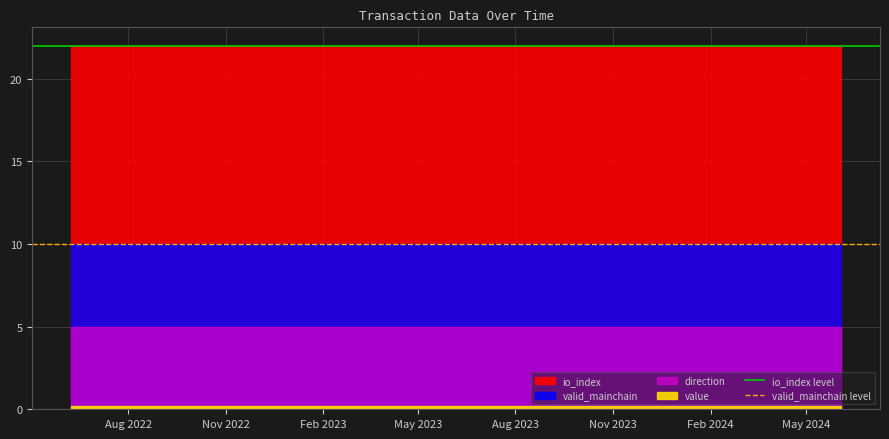

Which has a higher value, Aug 2022 or Nov 2022?

Aug 2022